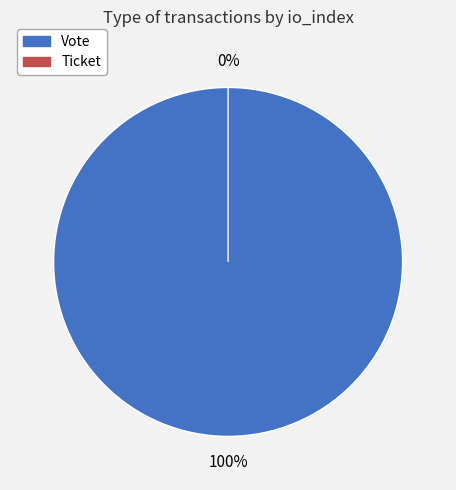

Which category has the smallest portion of the pie?

Ticket